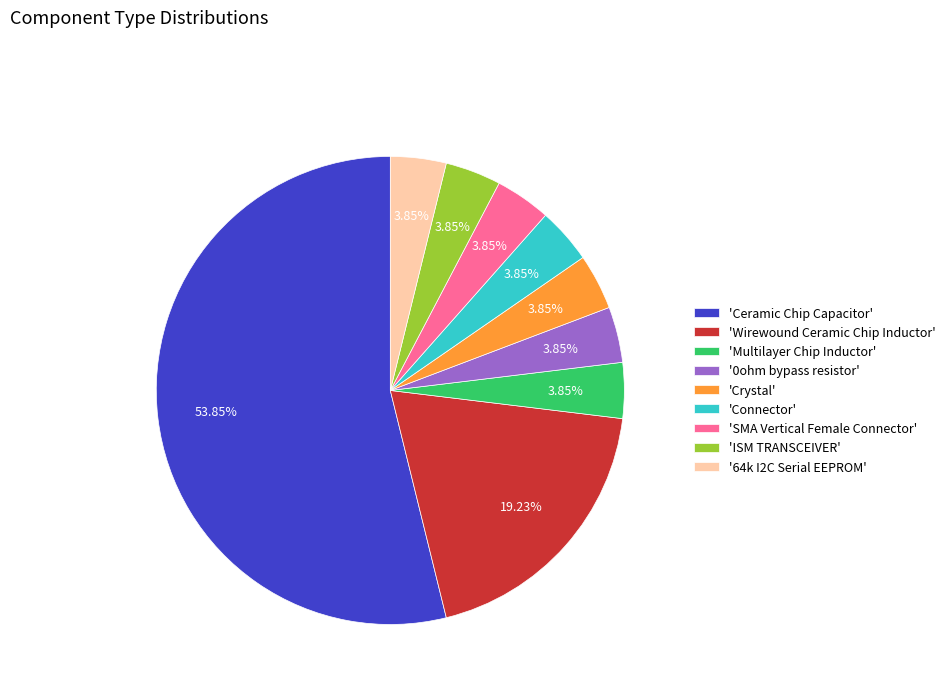

Which slice is the largest?

'Ceramic Chip Capacitor'